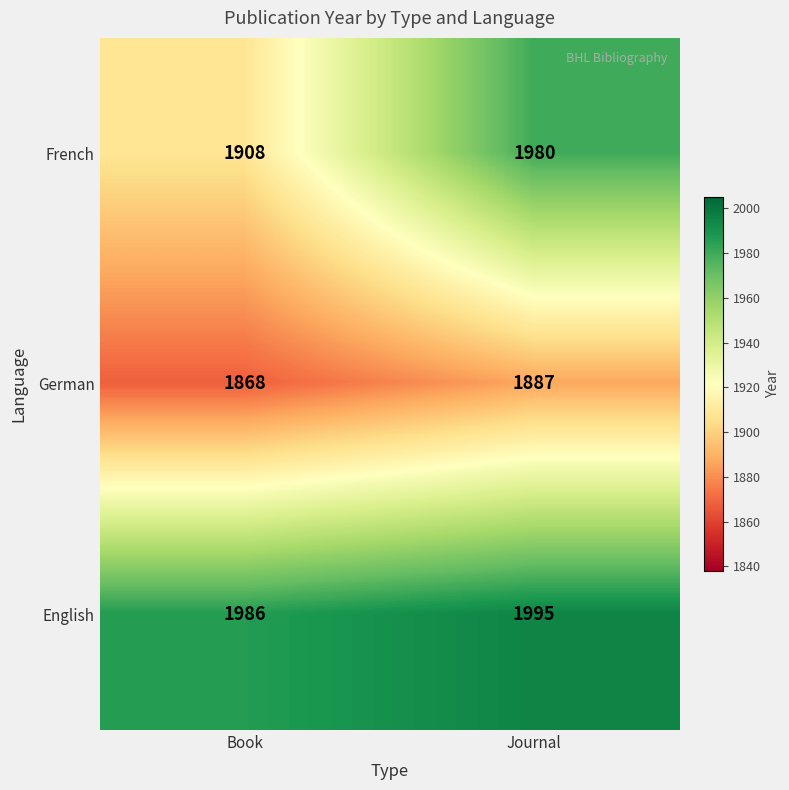

Reading left to right, extract all data points from this chart.

French: Book=1908	Journal=1980
German: Book=1868	Journal=1887
English: Book=1986	Journal=1995